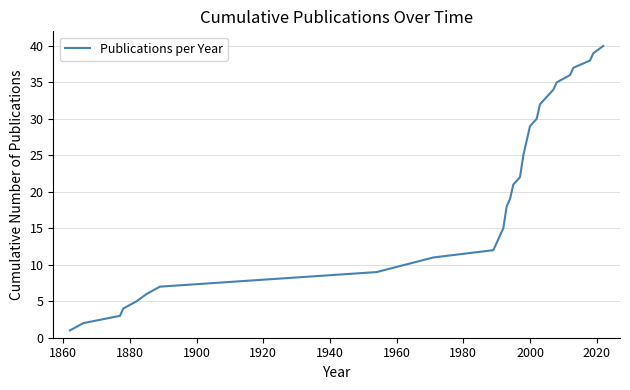

What is the difference between the maximum and minimum values?

39